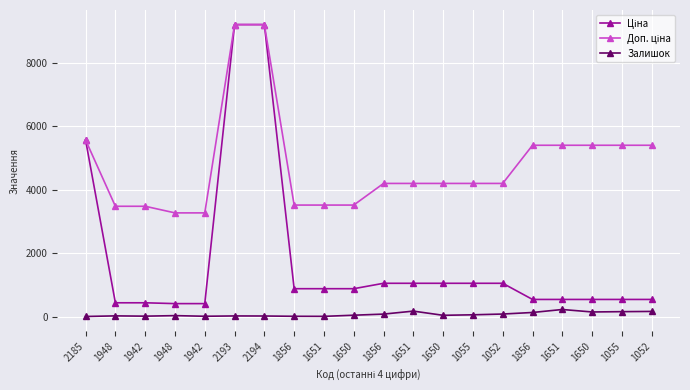

Where does the Доп. ціна series first go above 4193?

2185